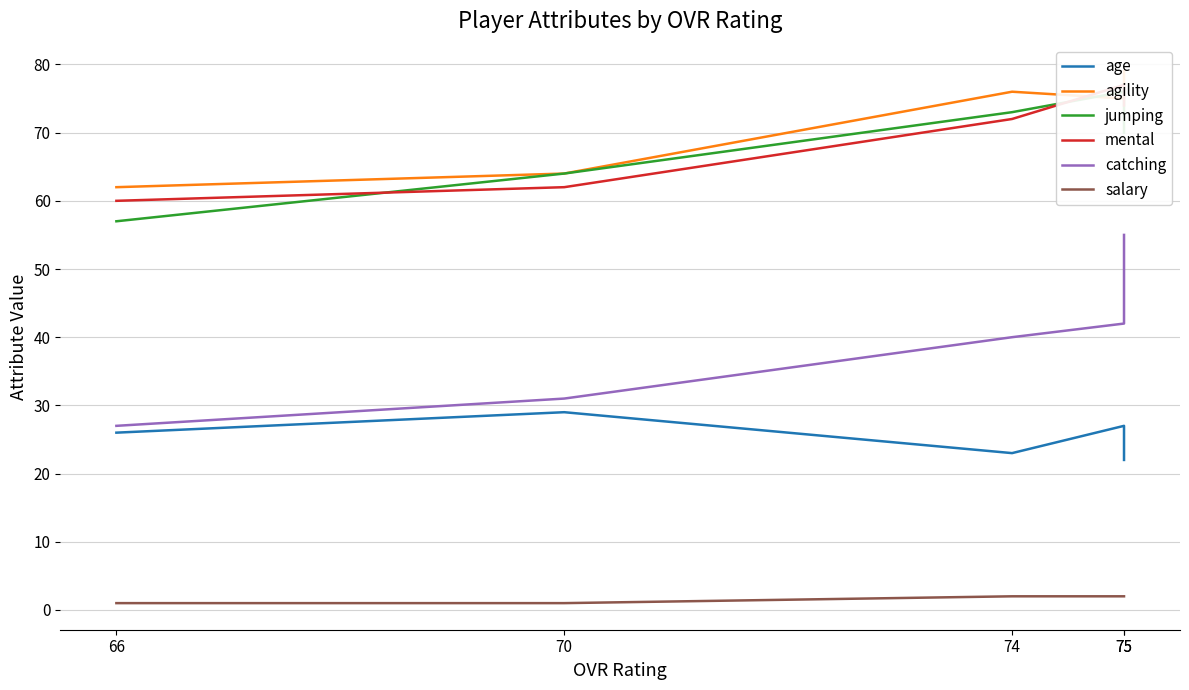

Which label corresponds to the smallest value in the chart?

70